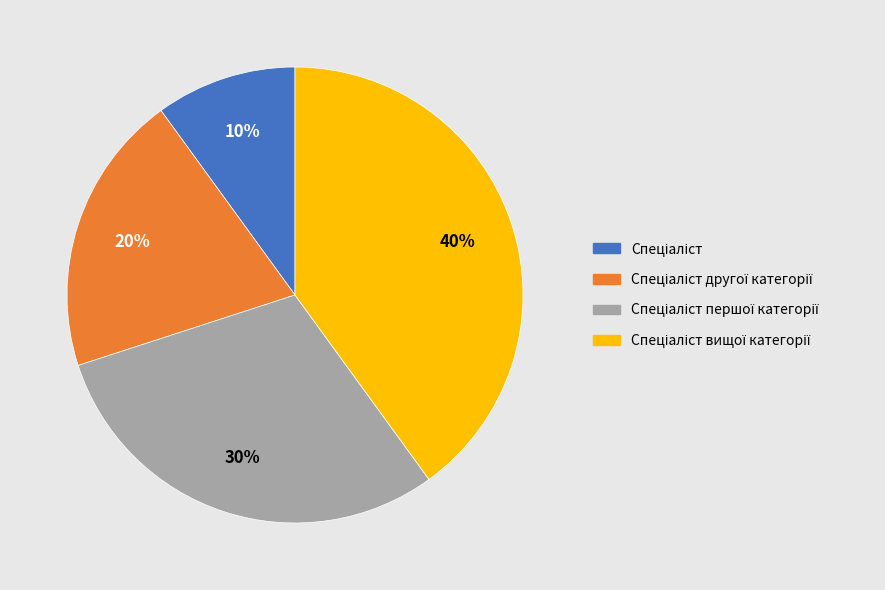

Count the number of slices in the pie.

4